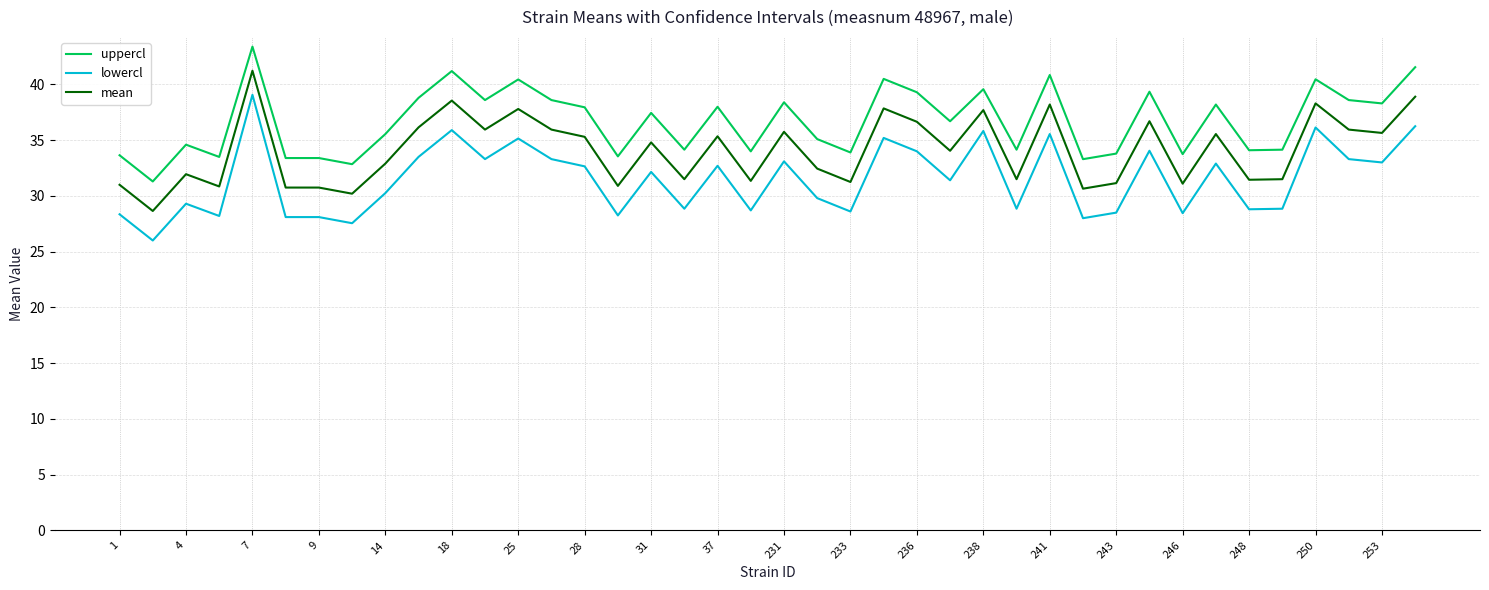

Which series has the largest total across all categories?

uppercl